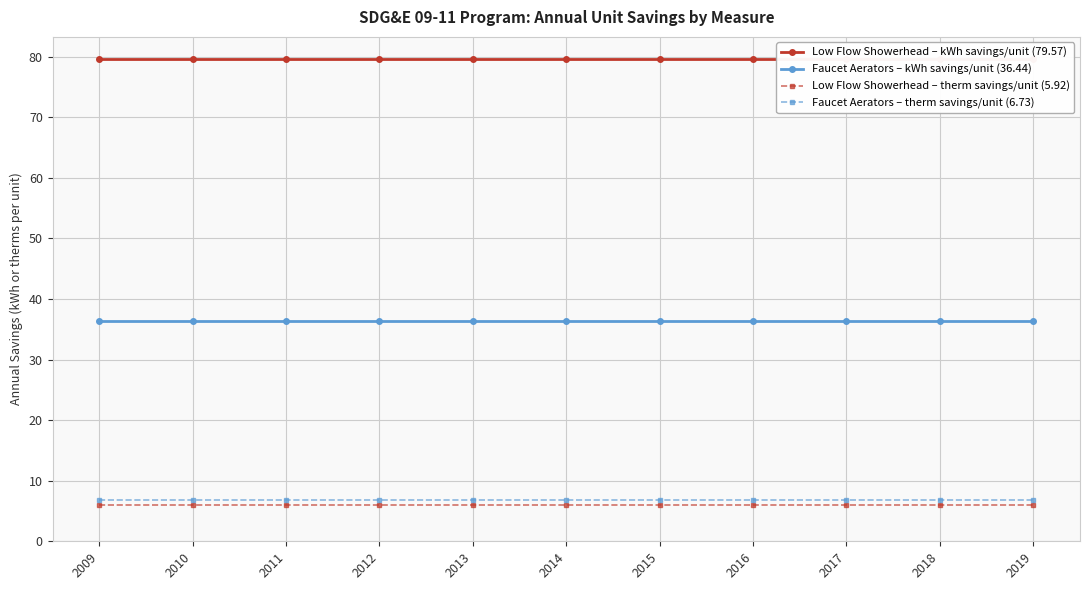

Which series has the largest total across all categories?

Low Flow Showerhead – kWh savings/unit (79.57)